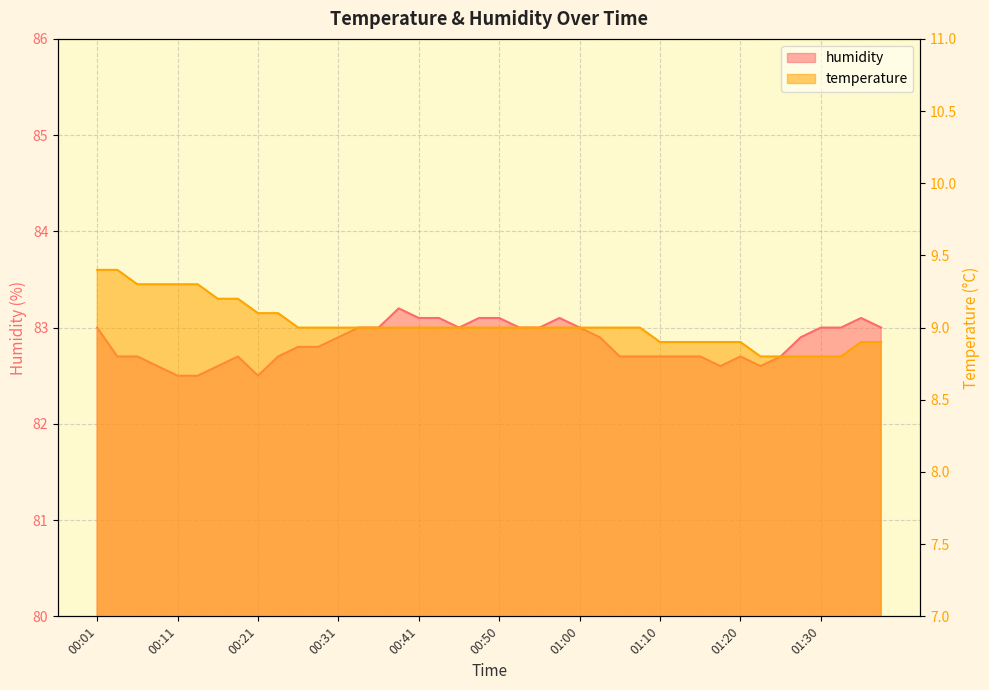

What is the value of the humidity point at the 11th from the left?

82.8